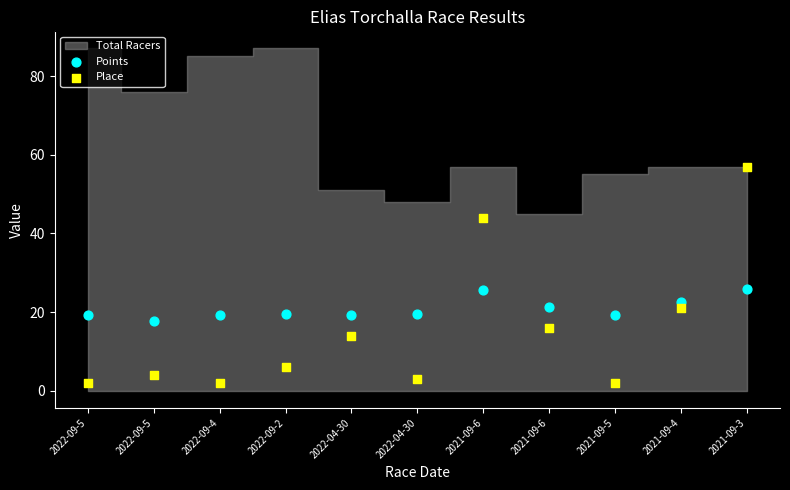

Which series reaches the minimum Y coordinate?

Place